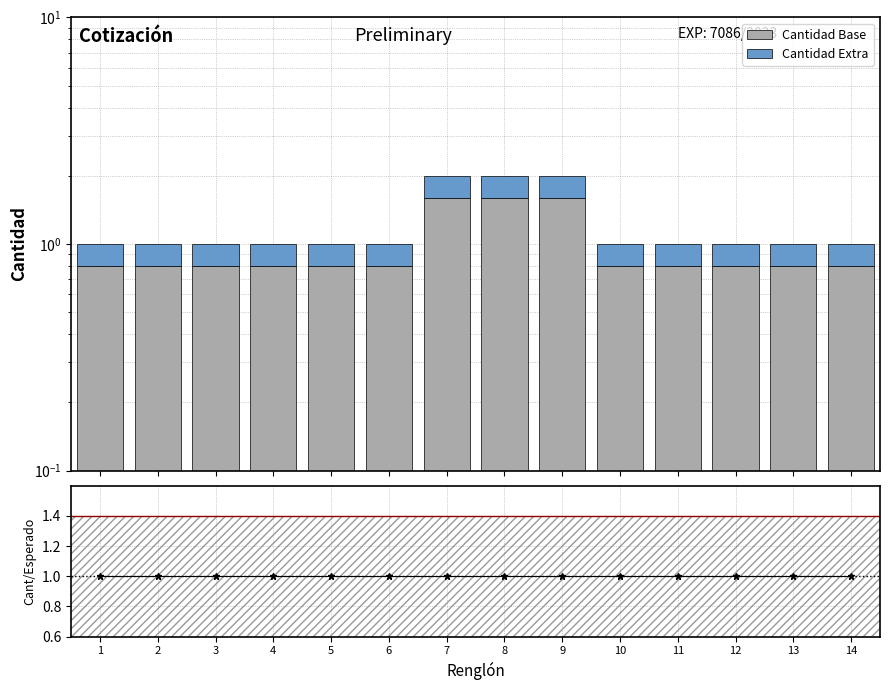

What is the sum of all Cantidad Base values?

13.6